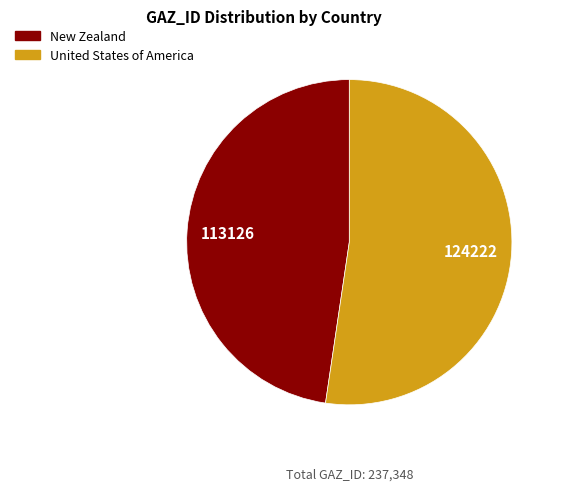

Which category has the smallest portion of the pie?

New Zealand